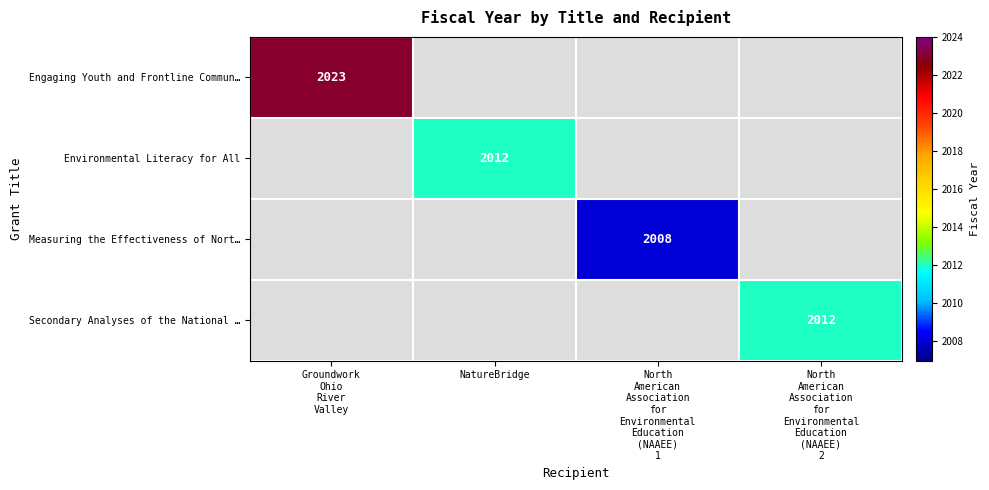

Is the value of Measuring the Effectiveness of Nort… at North American Association for Environmental Education (NAAEE) 1 greater than the value of Environmental Literacy for All at NatureBridge?

No